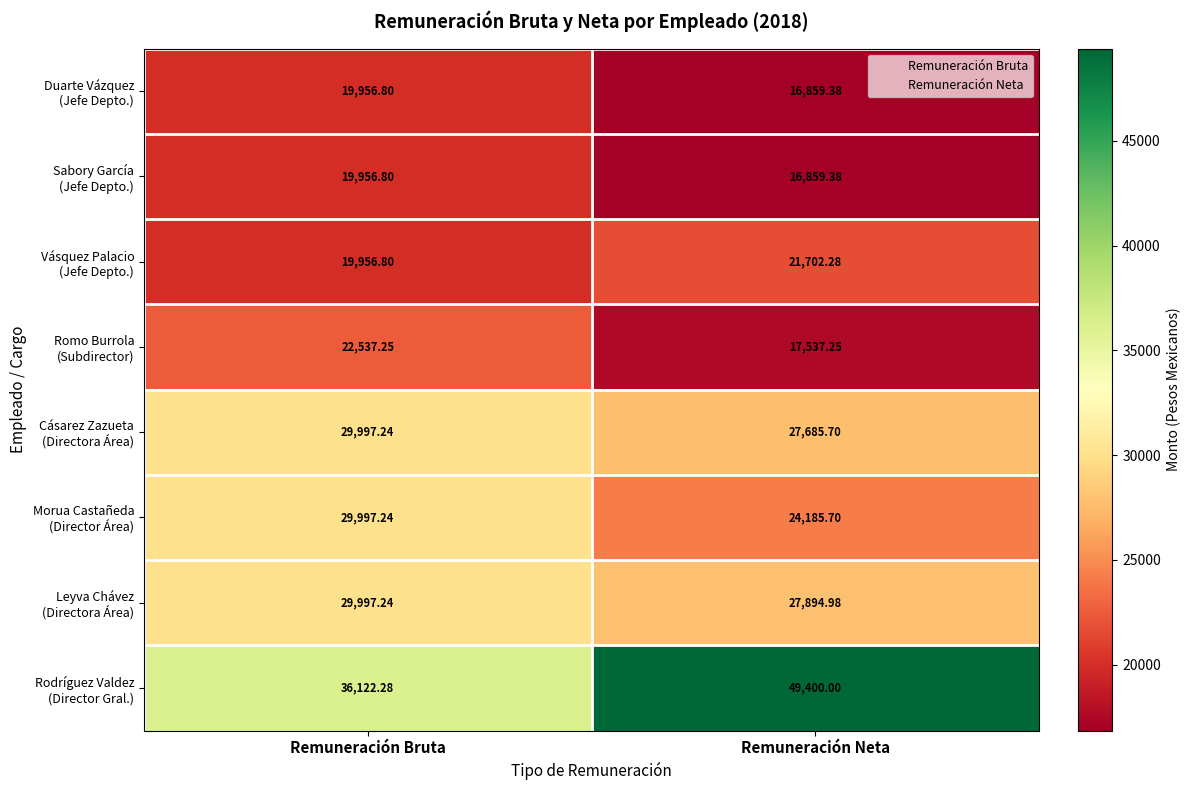

Which category has the lowest value across all series?

Remuneración Neta